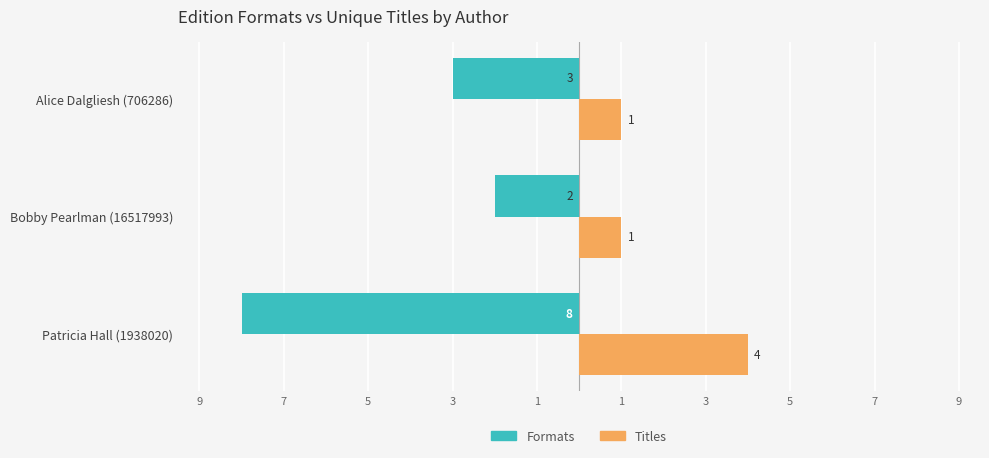

How many bars are there in each group?

2